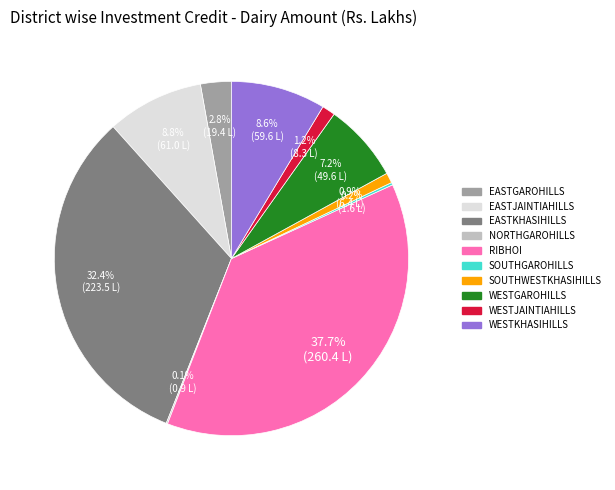

Does any single category account for the majority?

No